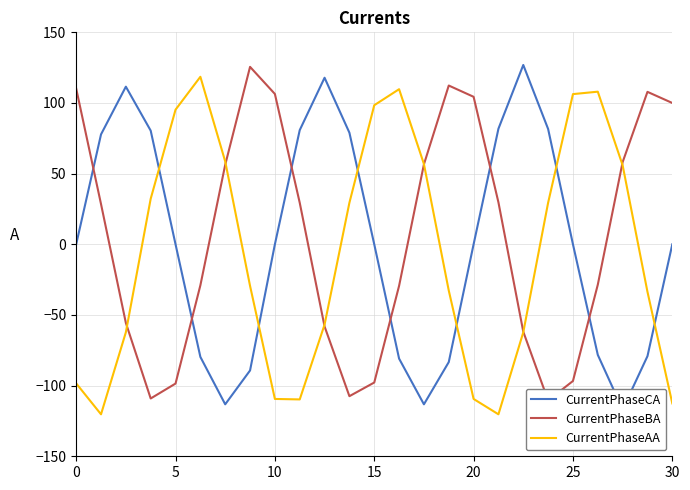

What is the average value of the TotalUnits series?

5.7